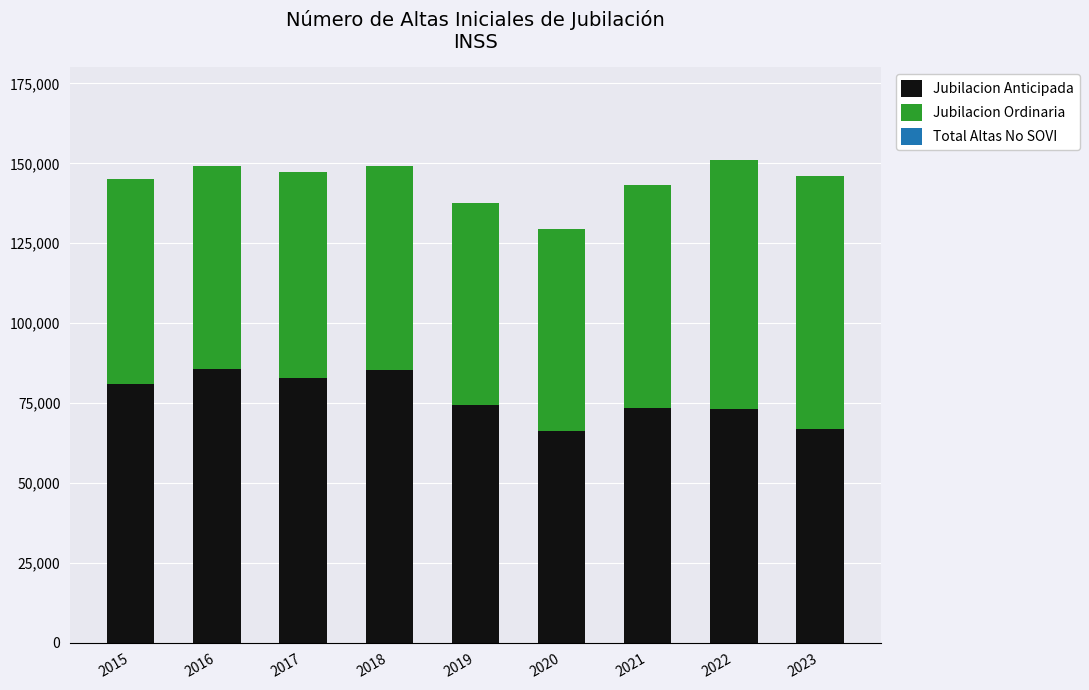

What is the value of the Jubilacion Anticipada bar at the 2nd from the left?

85556